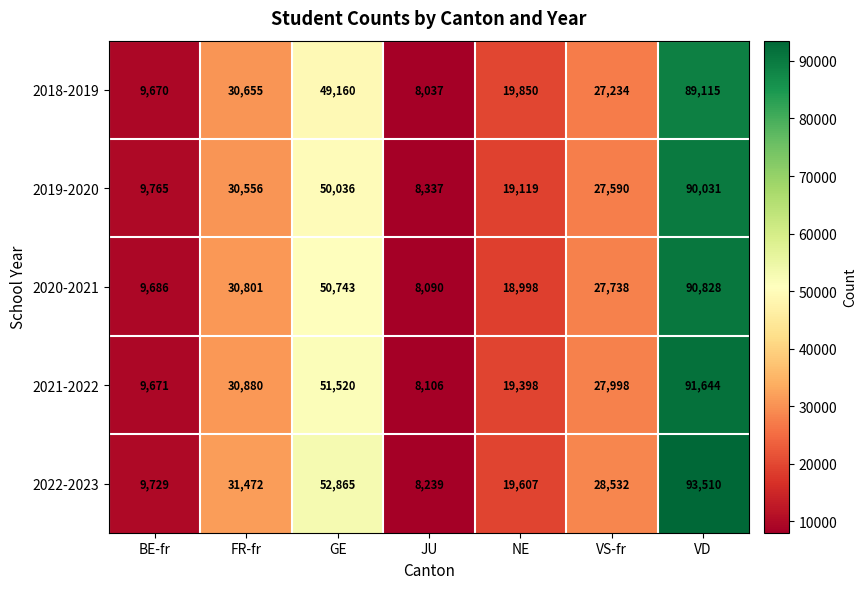

At which label does 2022-2023 first exceed 28532?

FR-fr